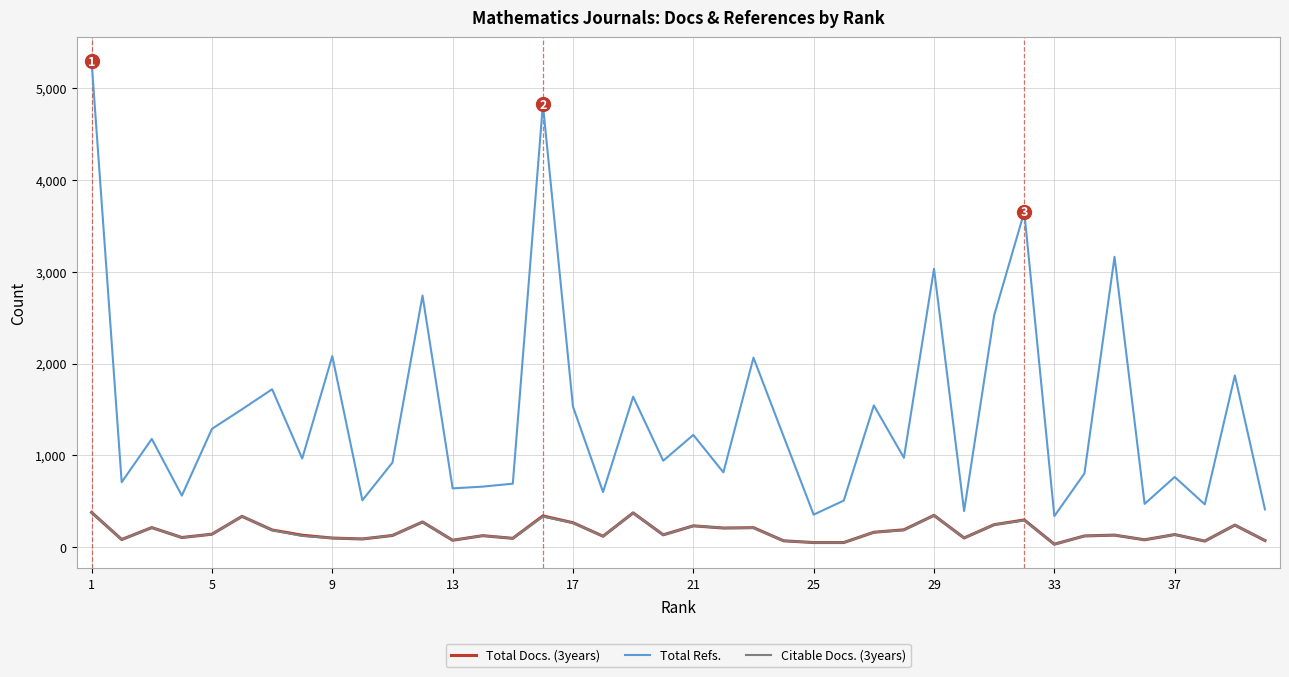

True or false: Total Refs. and Total Docs. (3years) intersect in this chart.

False